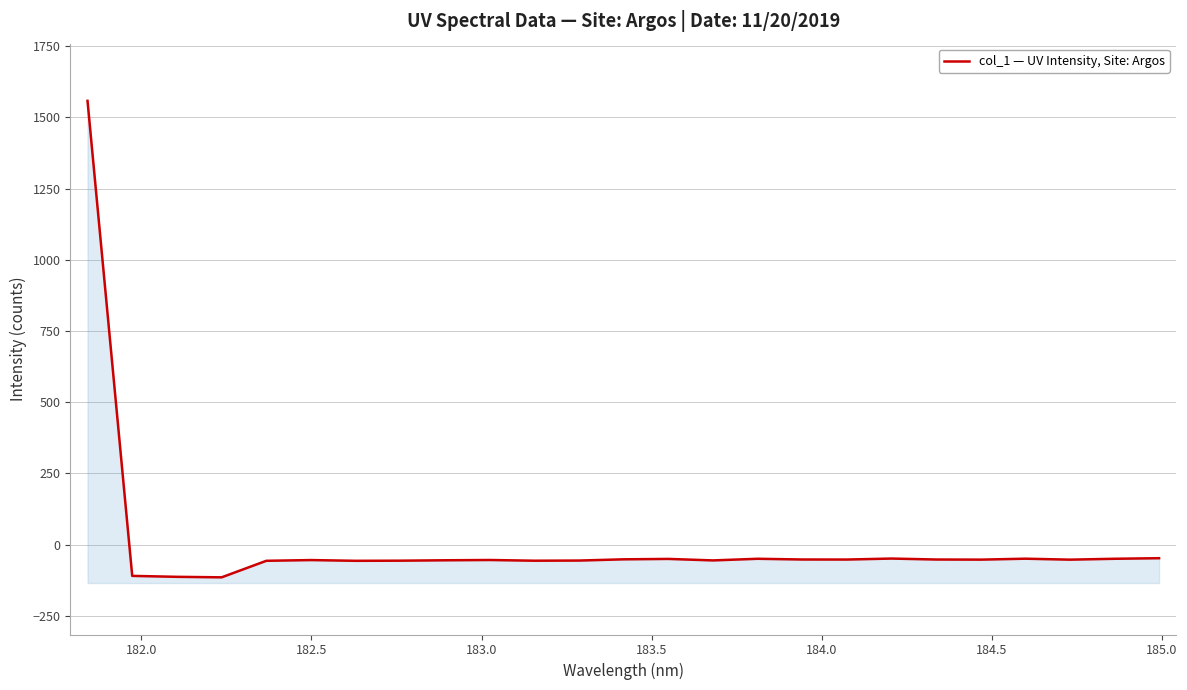

What is the difference between the maximum and second lowest values?

1670.7